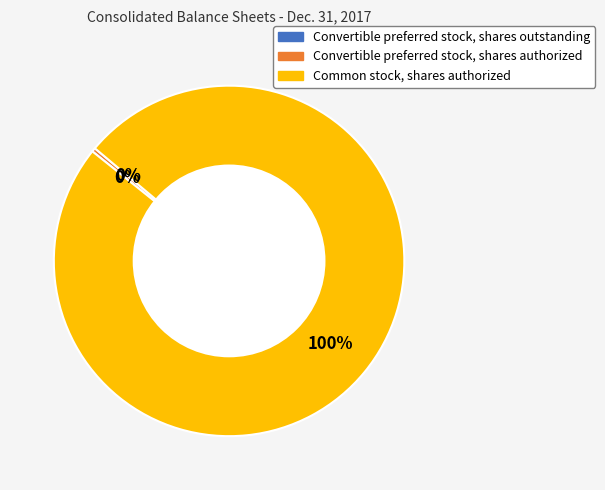

Which has a higher value, Common stock, shares authorized or Convertible preferred stock, shares authorized?

Common stock, shares authorized